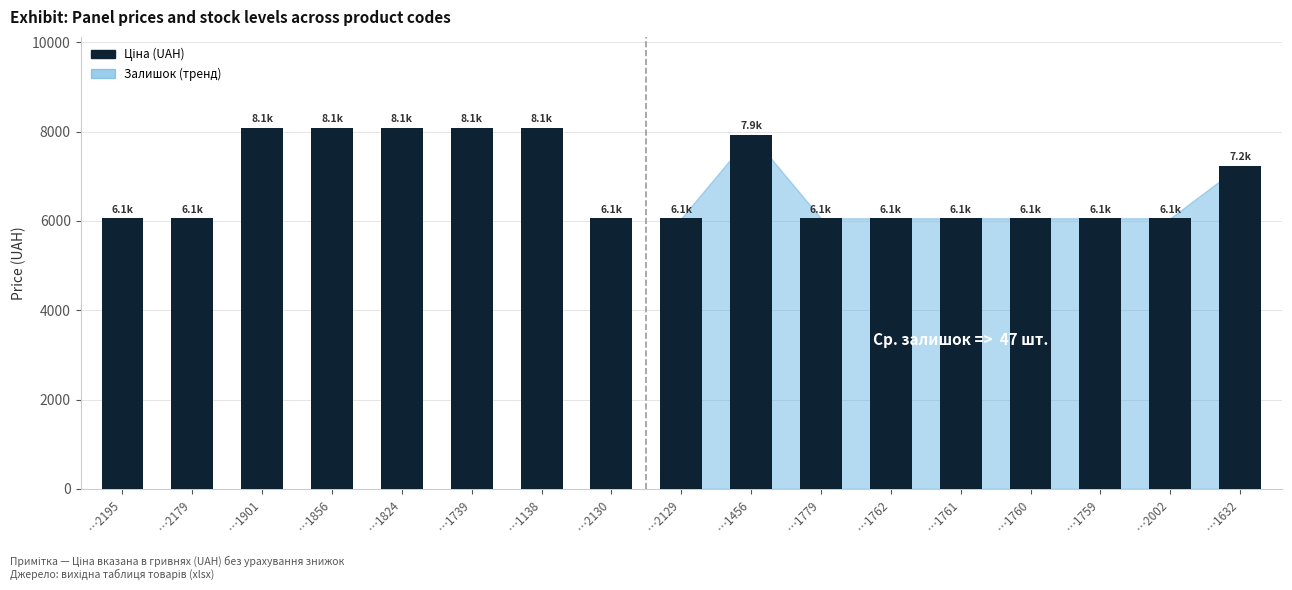

What is the maximum value shown in the chart?

8089.0